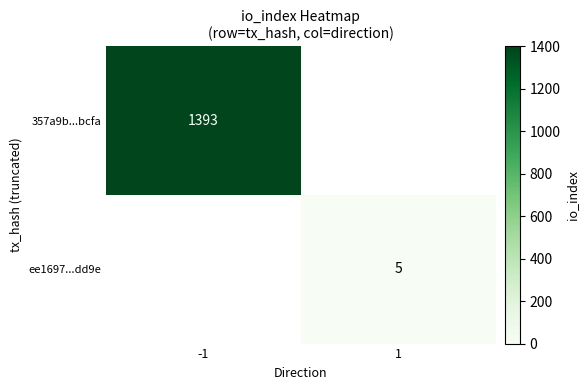

How many distinct data groups are displayed?

2